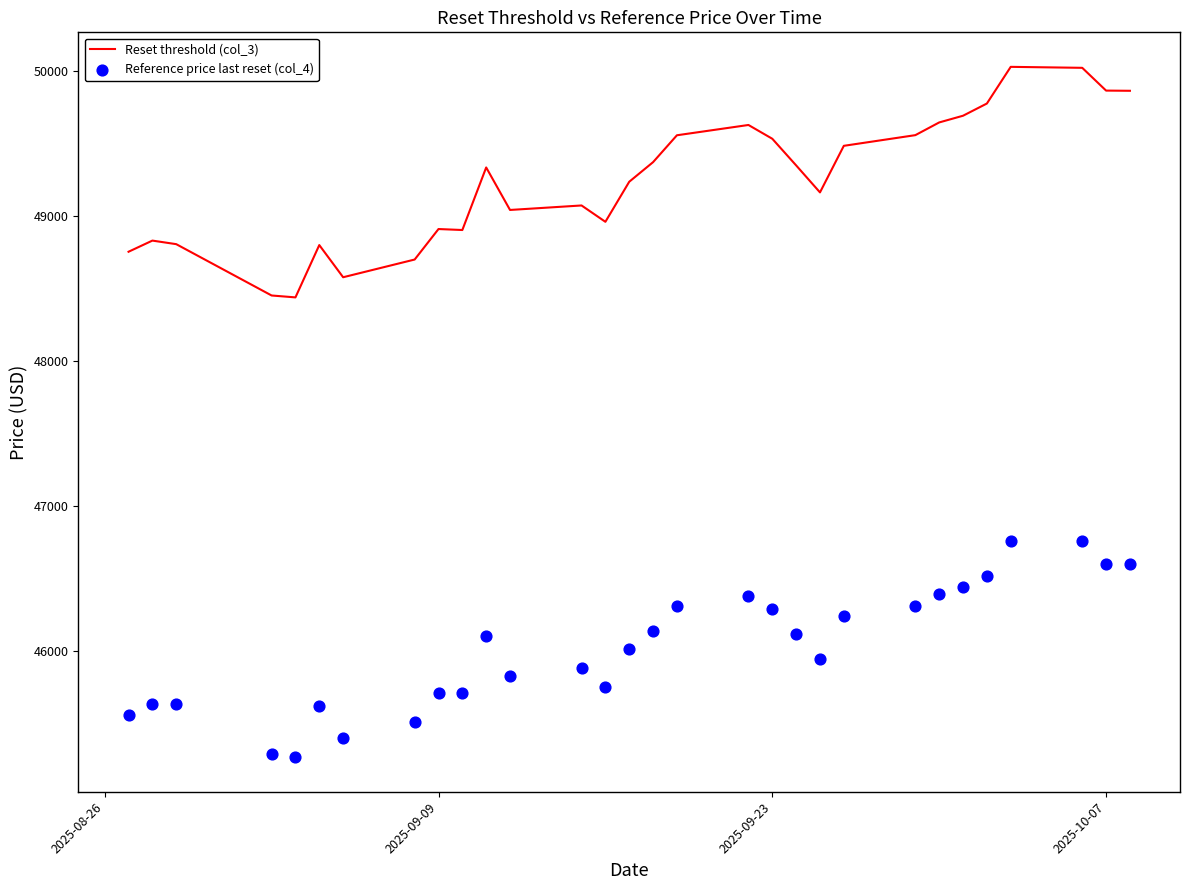

What are all the series names shown in the legend?

Reset threshold (col_3), Reference price last reset (col_4)